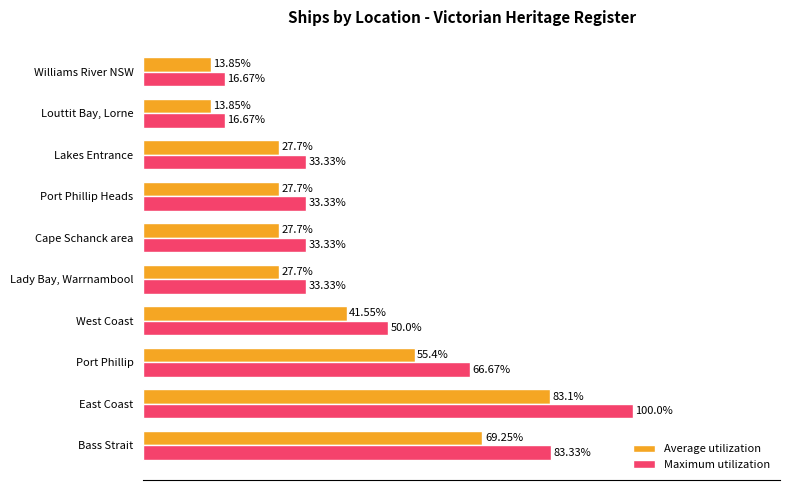

Which series has the largest total across all categories?

Maximum utilization